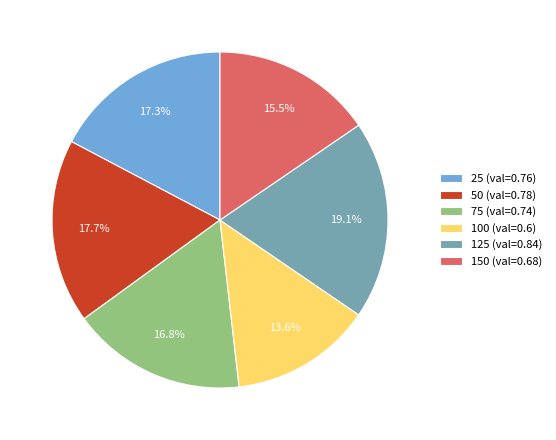

The 50 slice represents 18% of the pie. True or false?

True